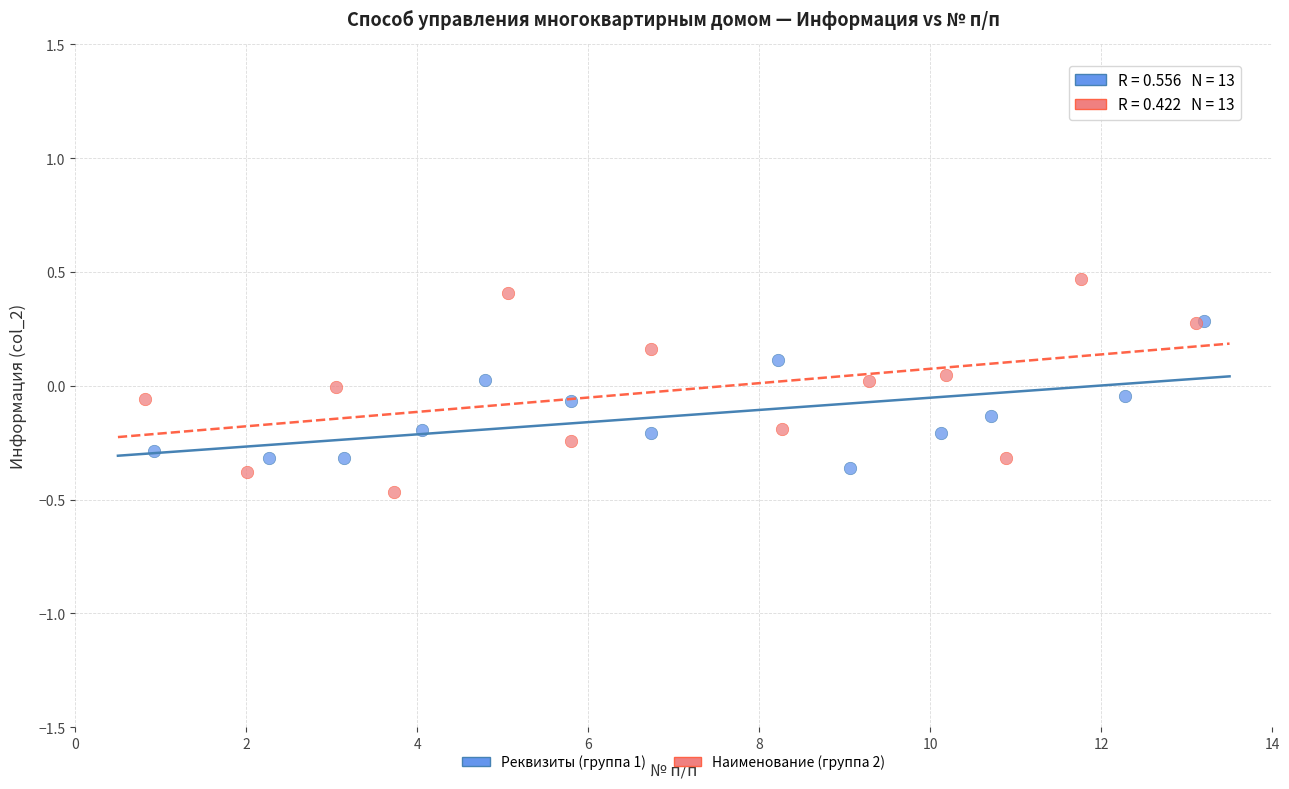

Which series has the widest spread of Y values?

Наименование (группа 2)